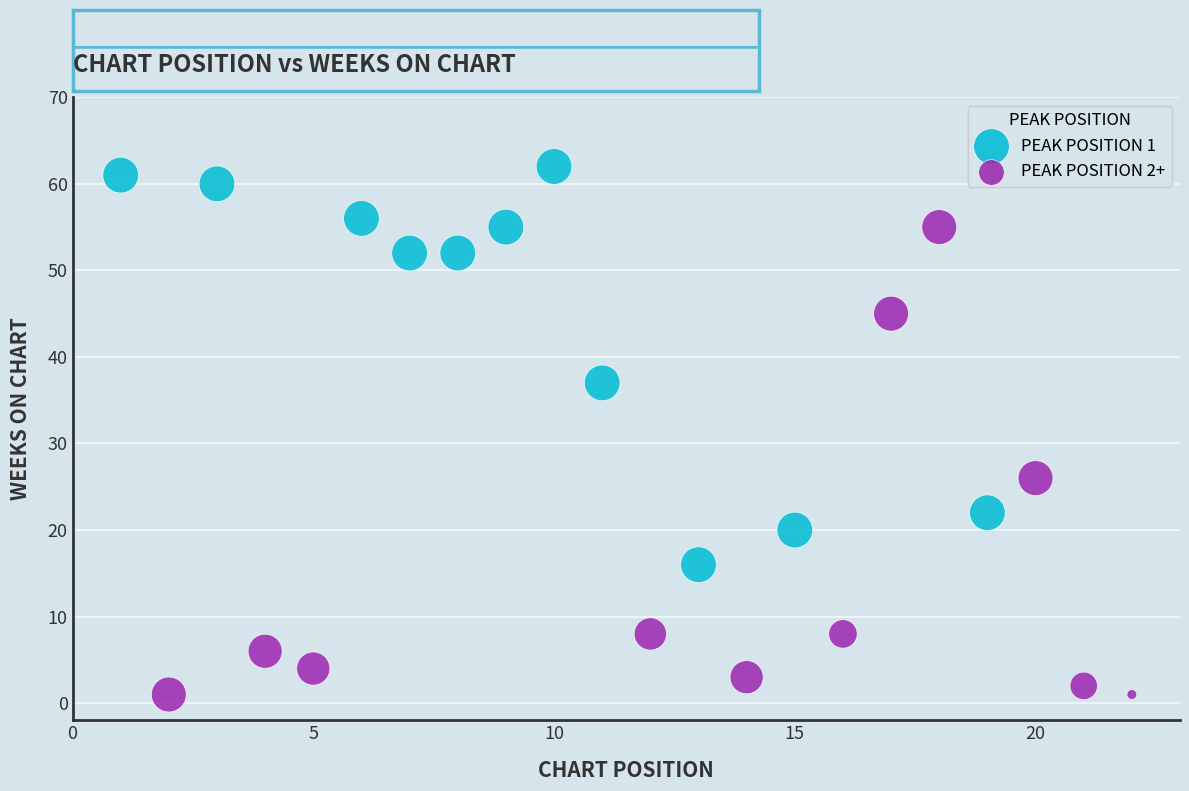

Which series has the widest spread of Y values?

PEAK POSITION 2+